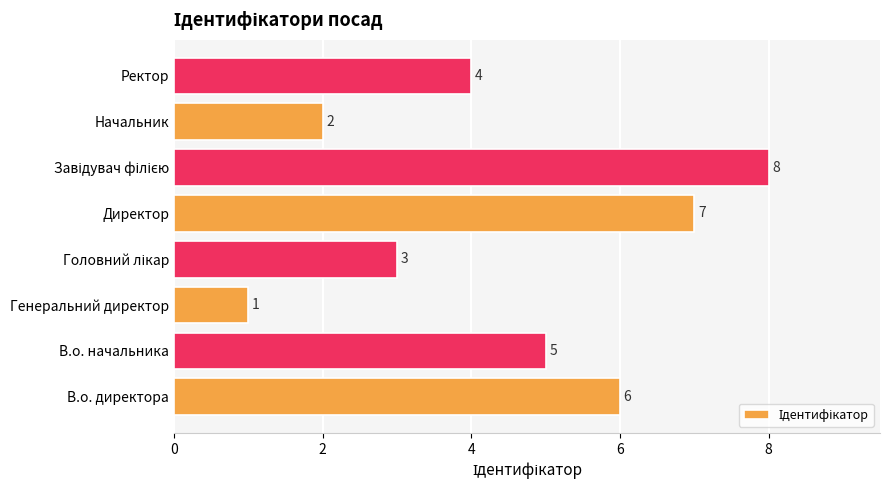

What is the approximate value at Директор?

7